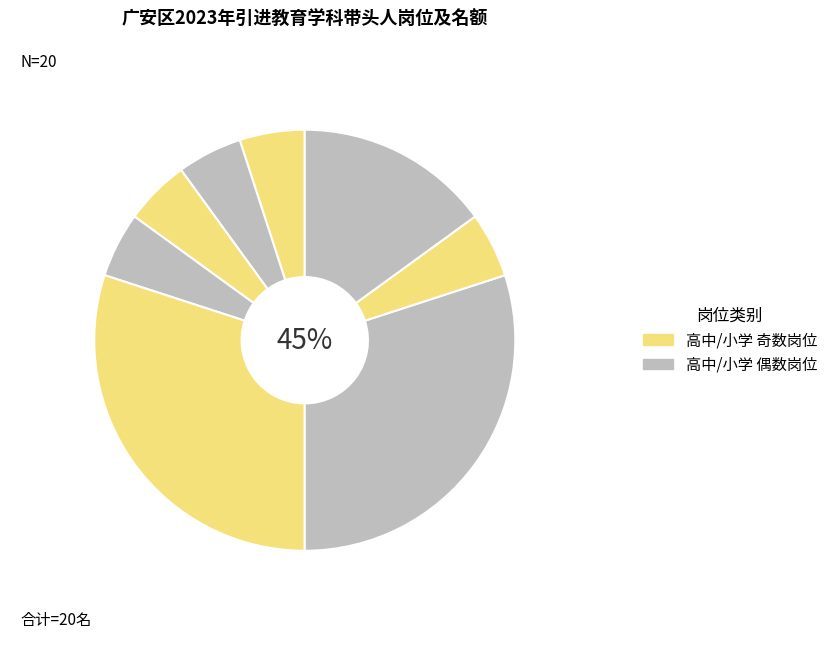

How many slices are in this pie chart?

8